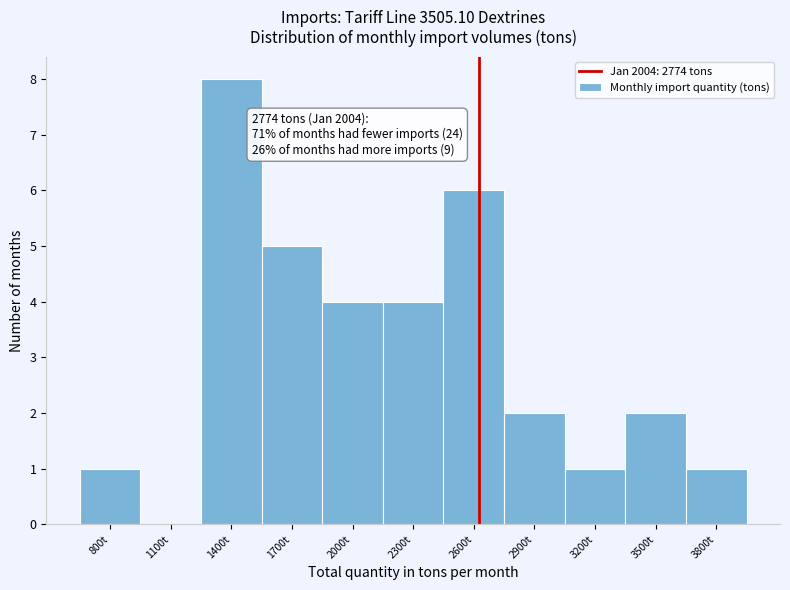

Reading left to right, extract all data points from this chart.

800t=1	1100t=0	1400t=8	1700t=5	2000t=4	2300t=4	2600t=6	2900t=2	3200t=1	3500t=2	3800t=1